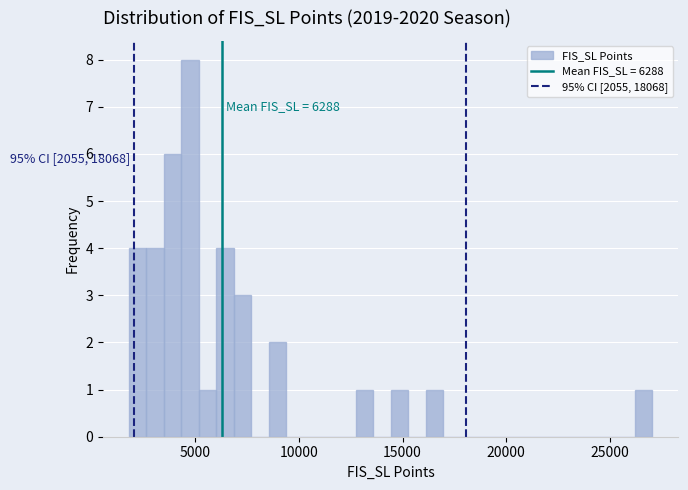

Around what value on the x-axis is the tallest bar? Give the approximate position of its centre, as read against the axis.

4500